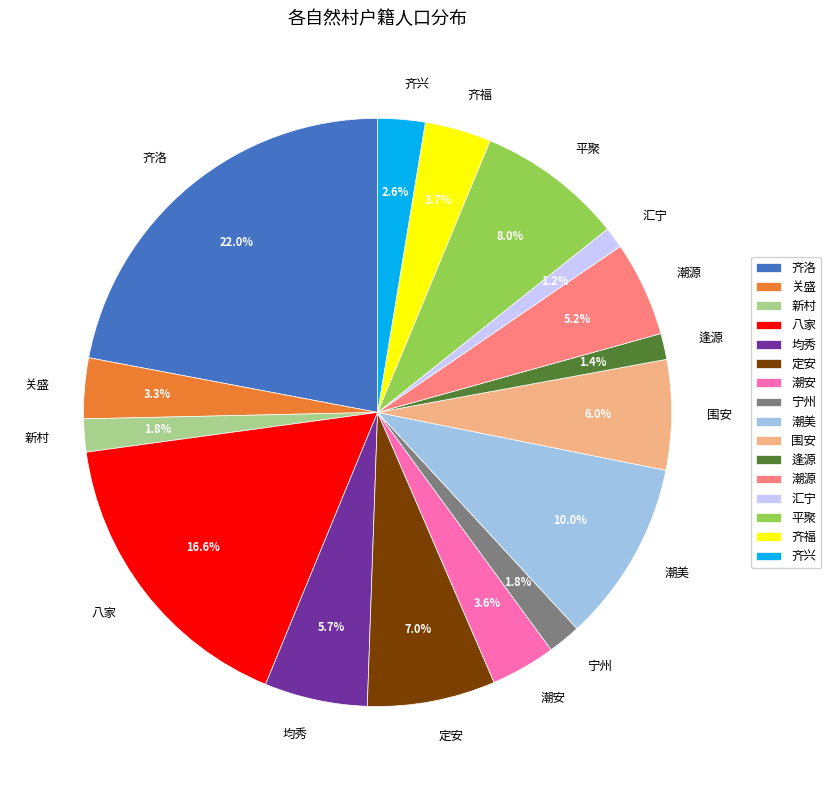

Is it true that 关盛 is 17% of the pie?

False